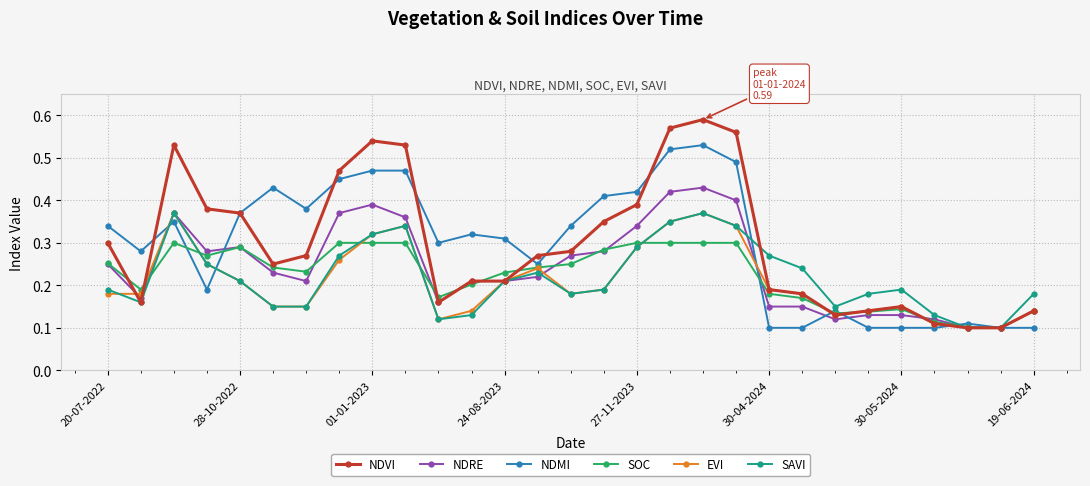

Which series has the widest spread of values?

NDVI